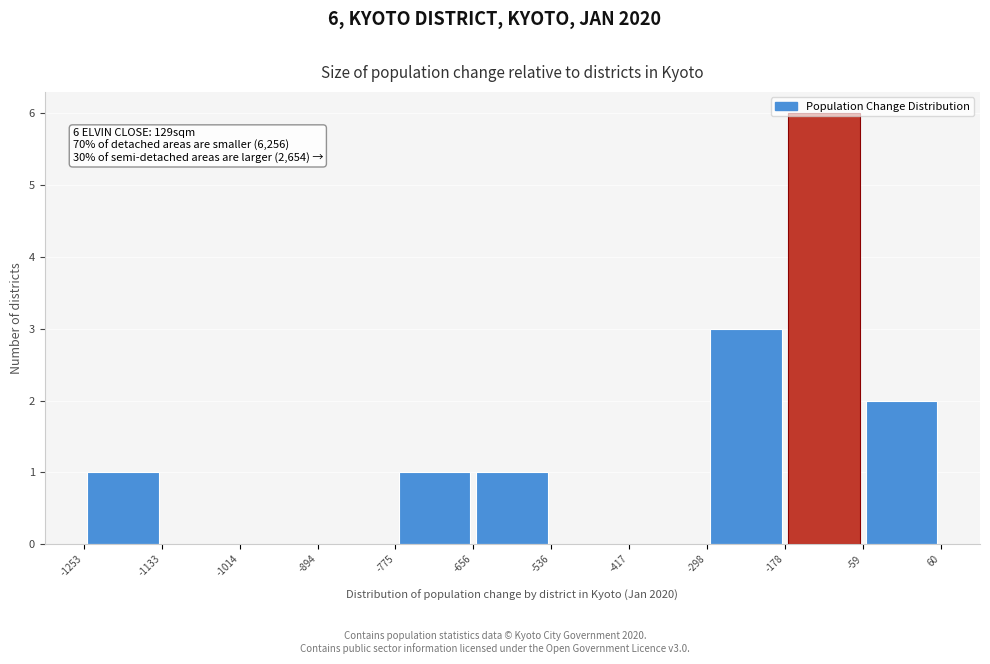

Which range on the x-axis has the tallest bar?

-178 to -59